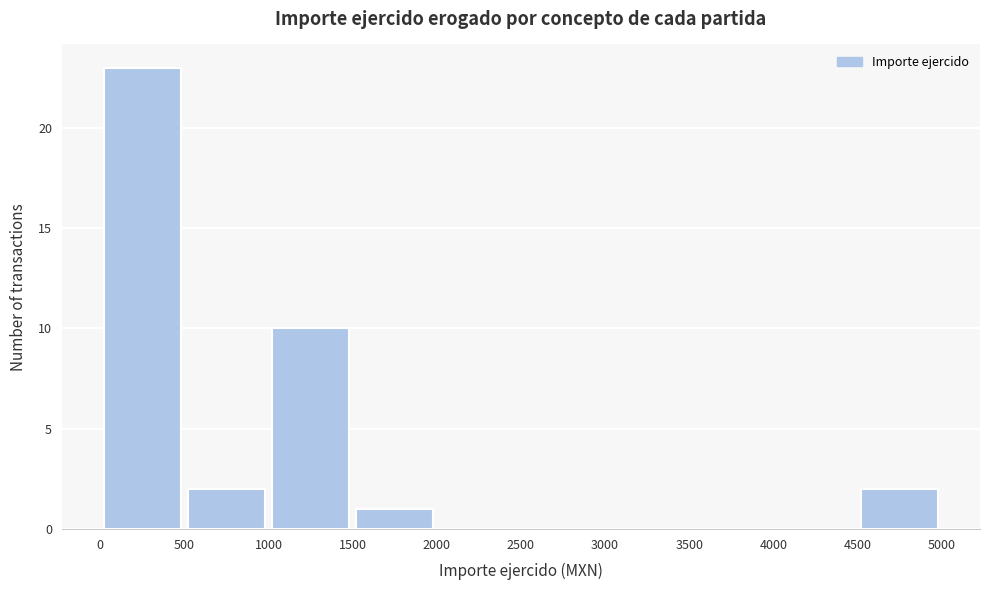

What is the height of the bar covering 500 to 1000 on the x-axis? The values are not printed on the chart, so give them approximately, as read against the axis.

2